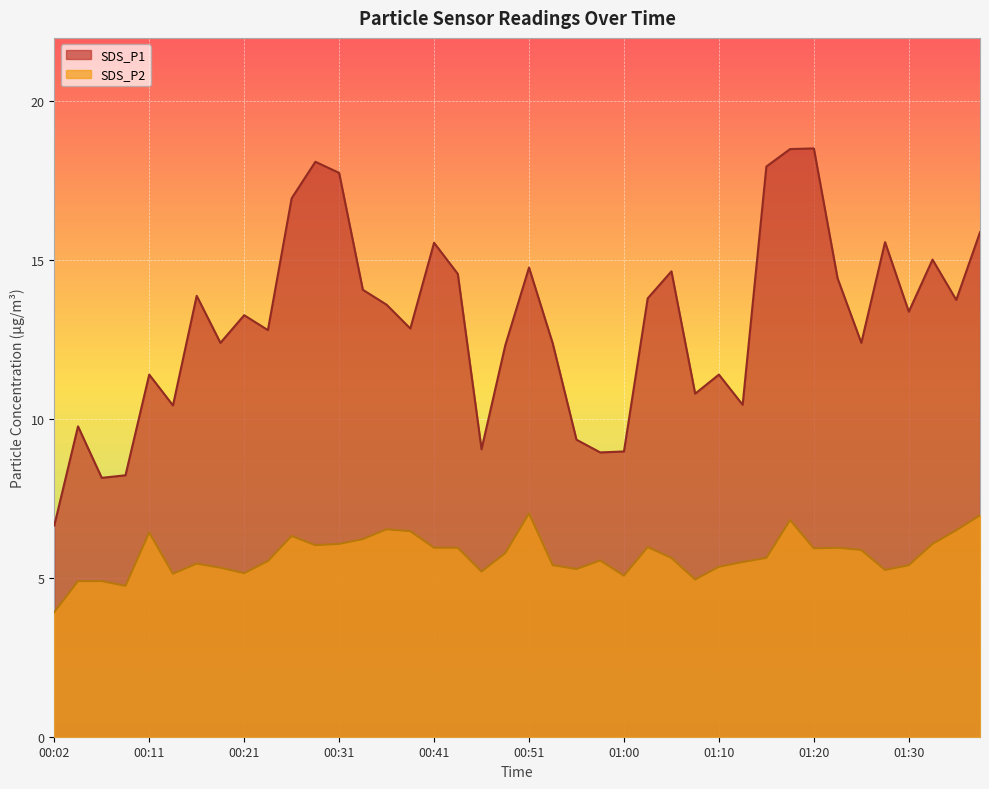

Reading left to right, transcribe all the data shown in this chart.

SDS_P1: 6.7	9.8	8.2	8.2	11.4	10.4	13.9	12.4	13.3	12.8	16.9	18.1	17.8	14.1	13.6	12.8	15.6	14.6	9.1	12.3	14.8	12.4	9.3	8.9	9.0	13.8	14.7	10.8	11.4	10.4	17.9	18.5	18.5	14.4	12.4	15.6	13.4	15.0	13.8	15.9
SDS_P2: 3.9	4.9	4.9	4.8	6.4	5.1	5.5	5.3	5.2	5.5	6.3	6.0	6.1	6.2	6.5	6.5	6.0	6.0	5.2	5.8	7.0	5.4	5.3	5.5	5.1	6.0	5.6	5.0	5.3	5.5	5.6	6.8	5.9	6.0	5.9	5.2	5.4	6.1	6.5	7.0